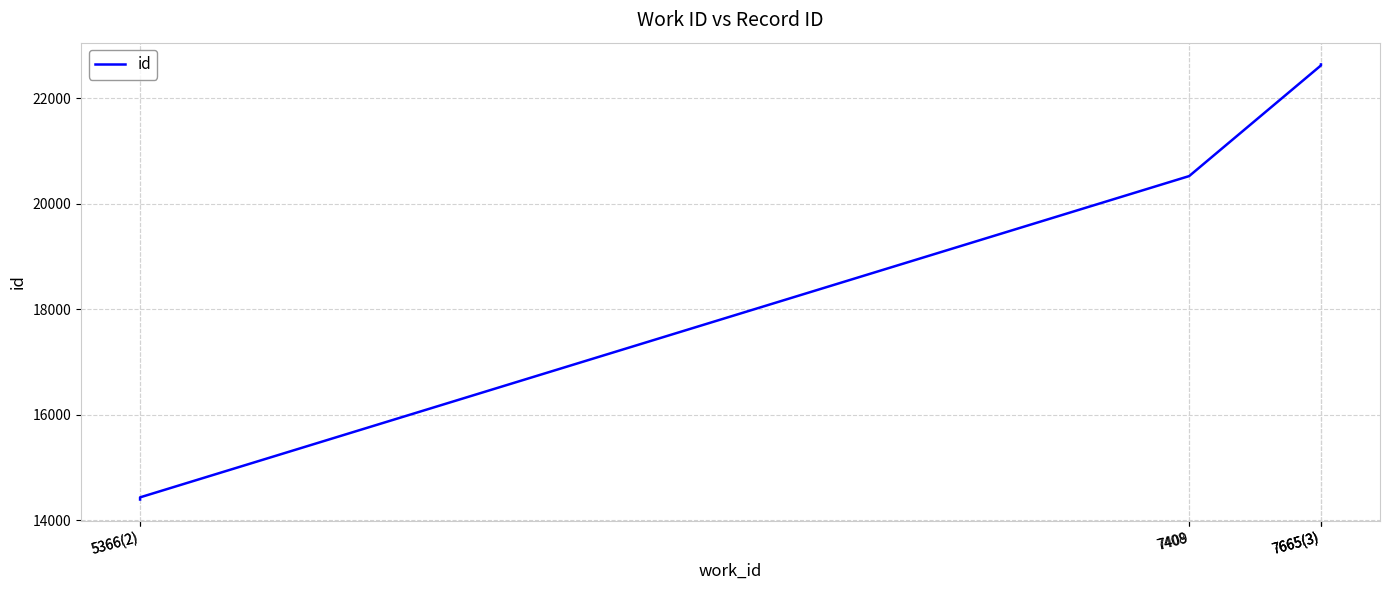

How many lines are shown in the chart?

1